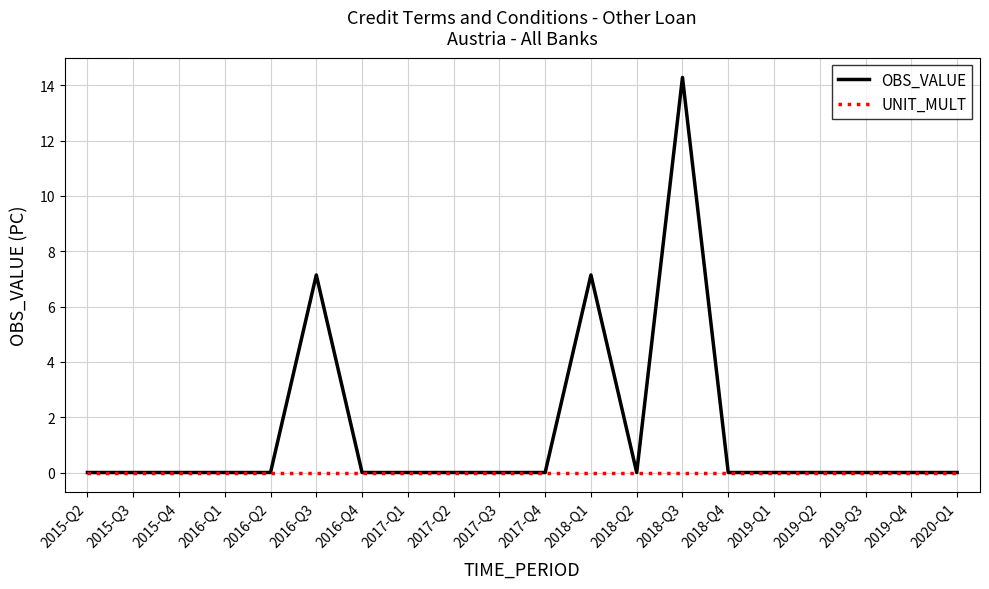

What are all the series names shown in the legend?

OBS_VALUE, UNIT_MULT